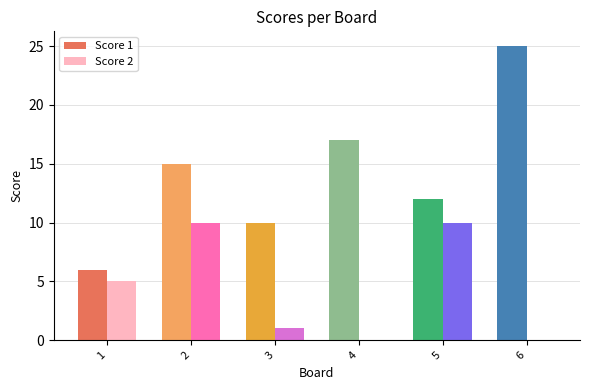

Which series changed the most between 3 and 4?

Score 1